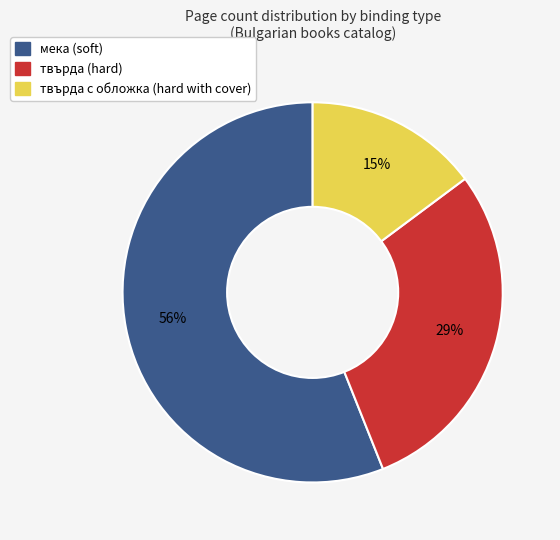

To the nearest percent, what is the average slice percentage?

33%